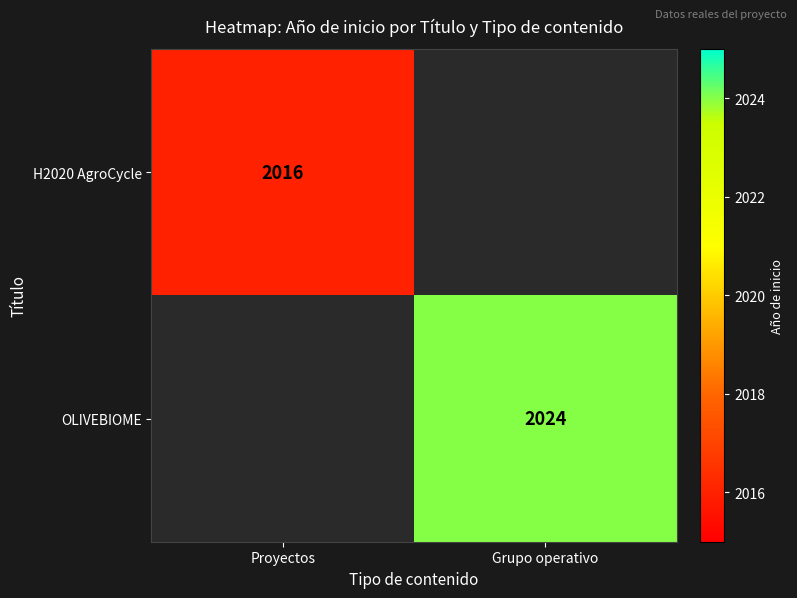

True or false: H2020 AgroCycle has a value of 2016 at Proyectos.

True